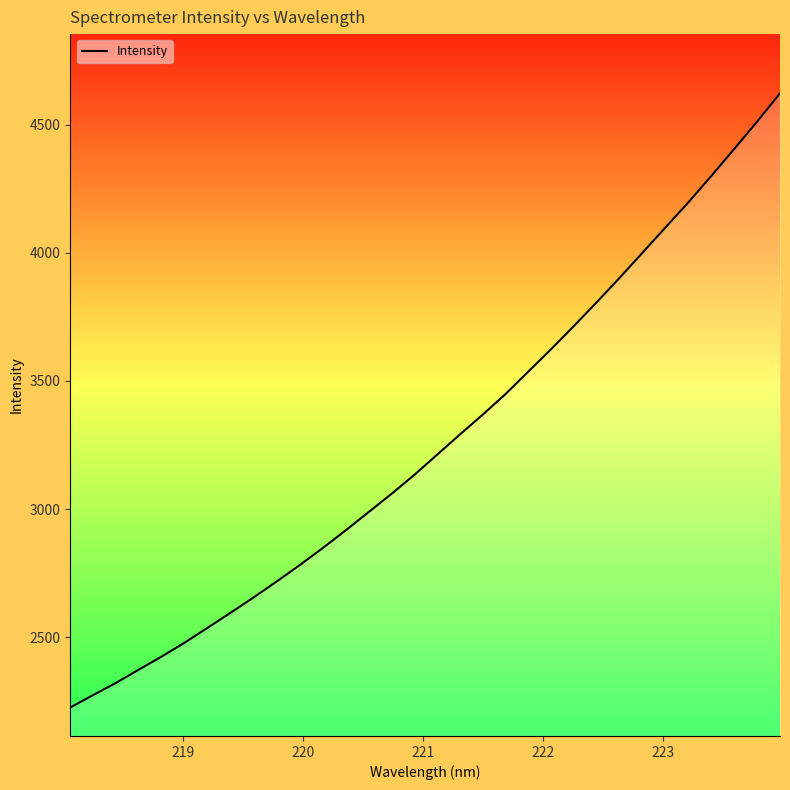

What is the difference between the maximum and minimum values?

2397.5